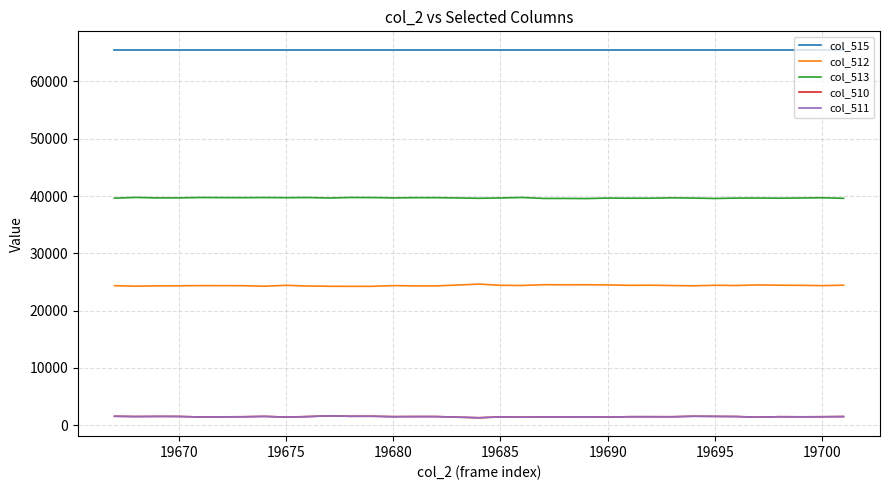

True or false: col_512 and col_513 intersect in this chart.

False